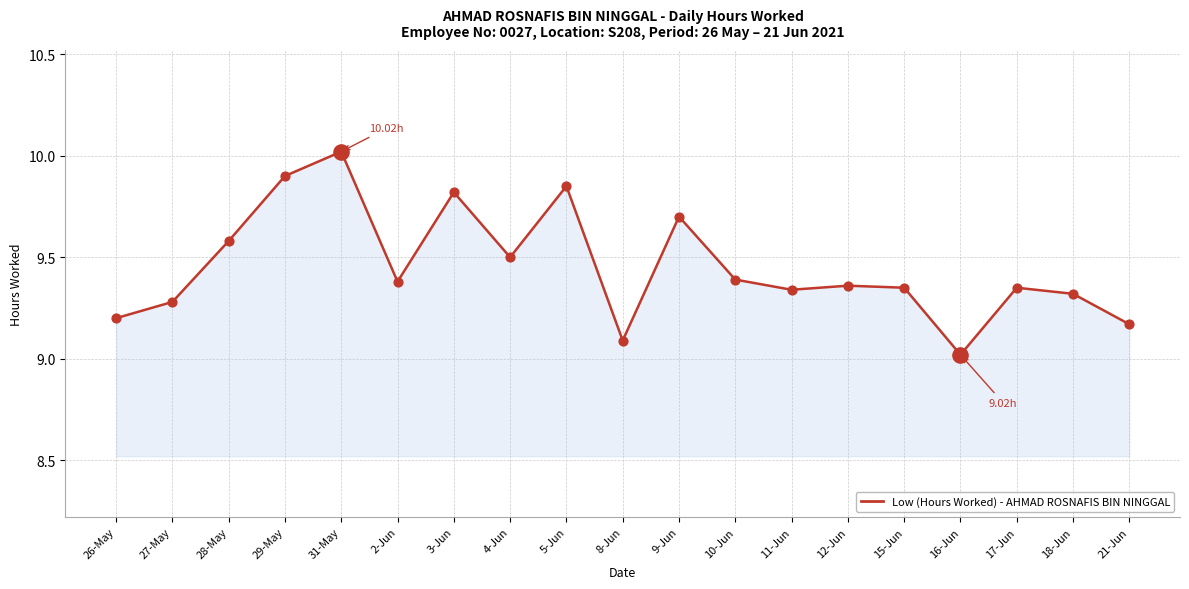

What is the ratio of the value at 31-May to the value at 17-Jun?

1.1